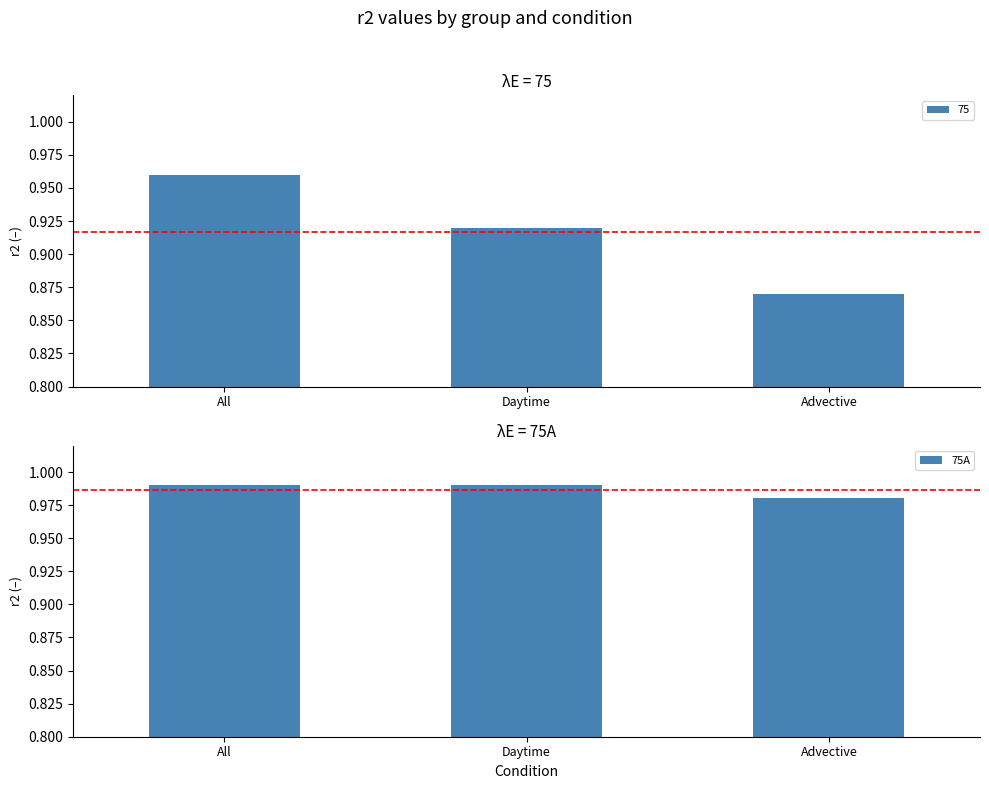

The chart shows a value of 1.0 at Advective. True or false?

True